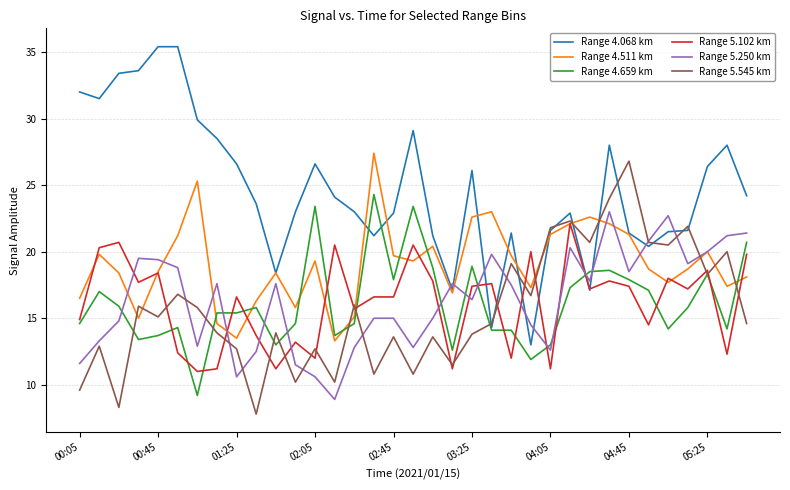

Which series has the largest total across all categories?

Range 4.068 km